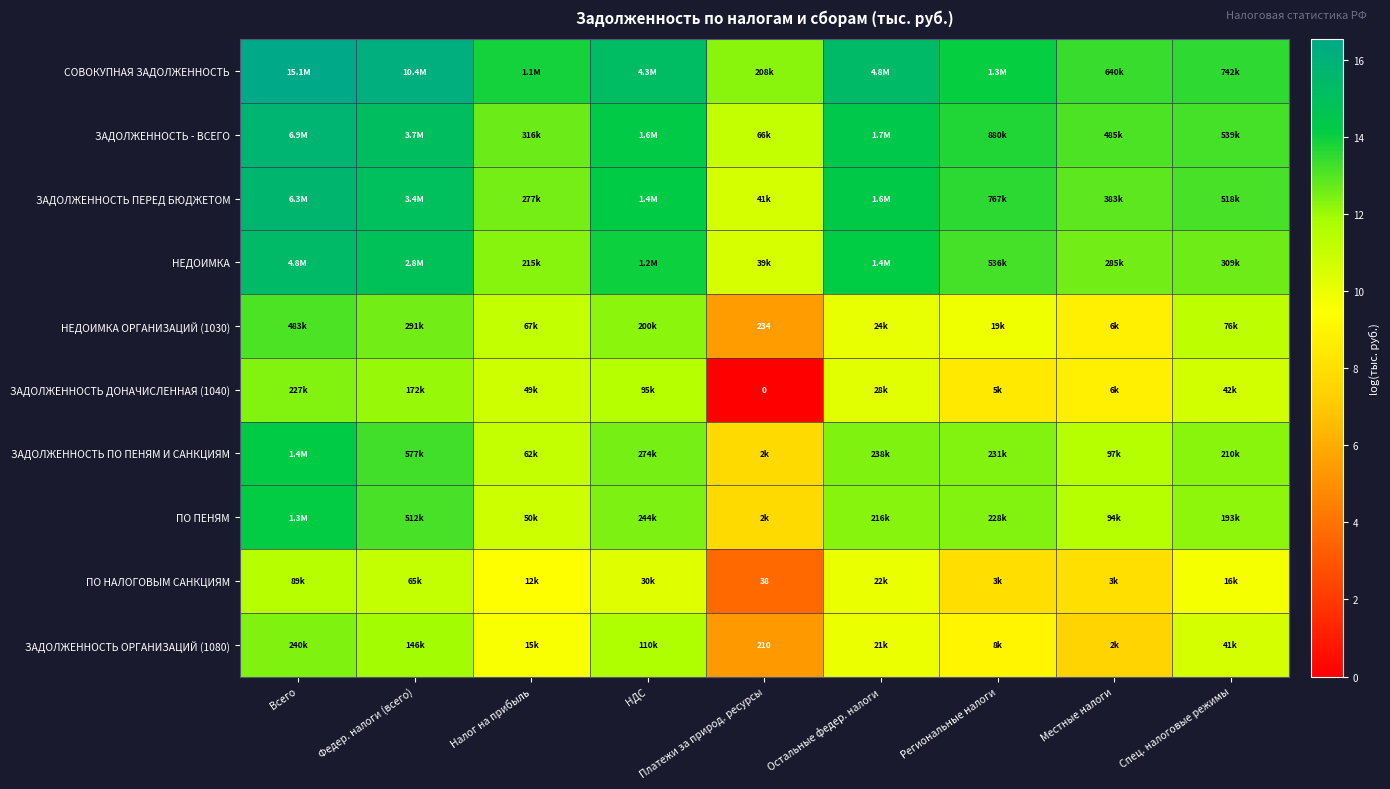

How many values in the СОВОКУПНАЯ ЗАДОЛЖЕННОСТЬ series are below 14?

4